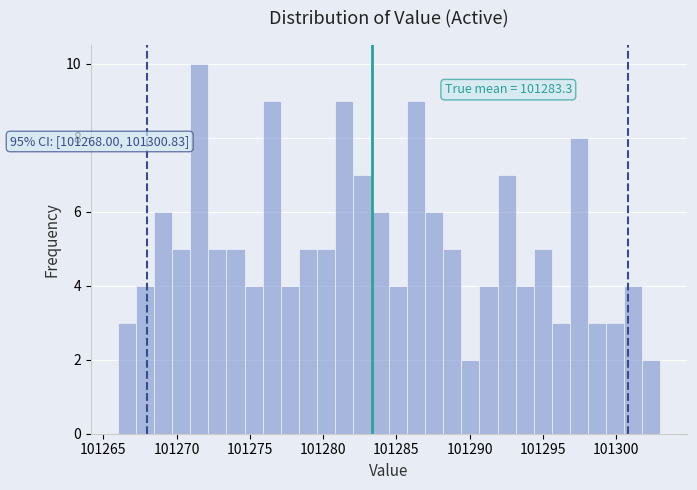

Around what value on the x-axis is the tallest bar? Give the approximate position of its centre, as read against the axis.

101271.5